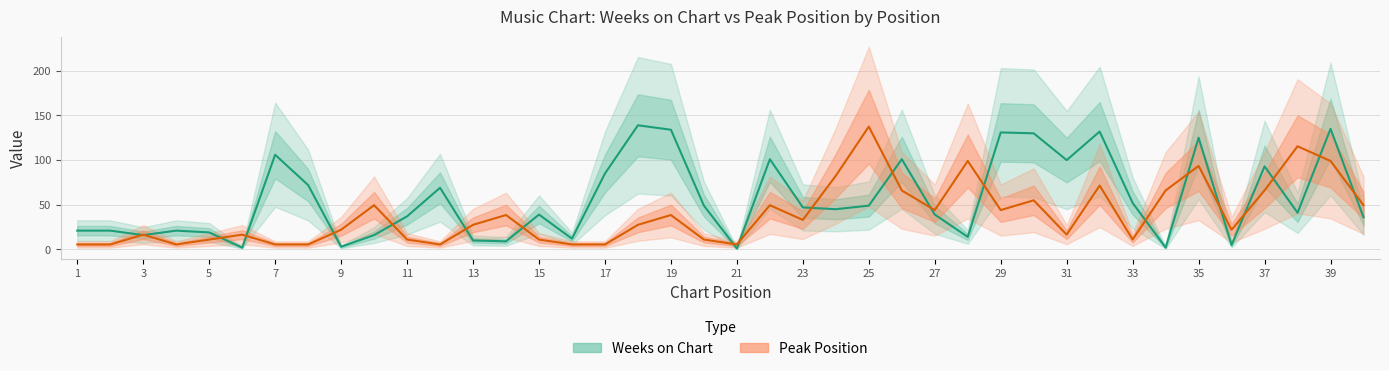

True or false: Peak Position has more than 1 interior local peaks.

True